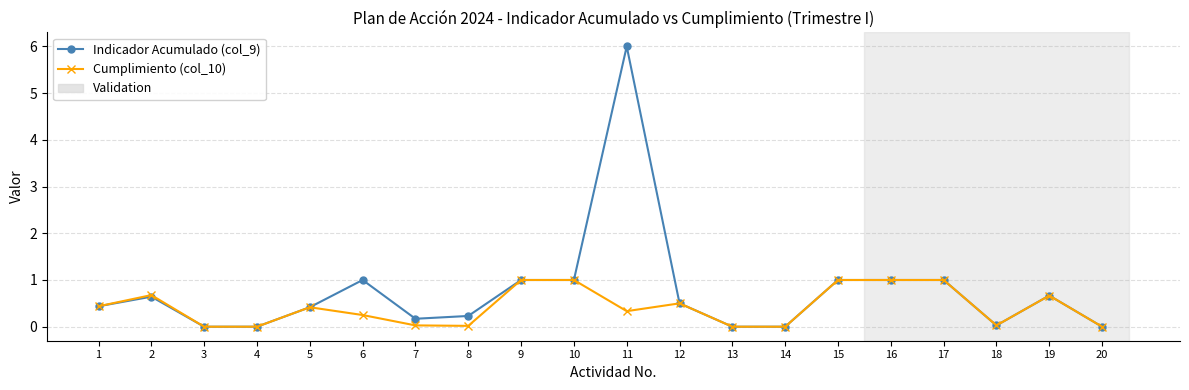

Is it true that Indicador Acumulado (col_9) equals 1.0 at 15?

True